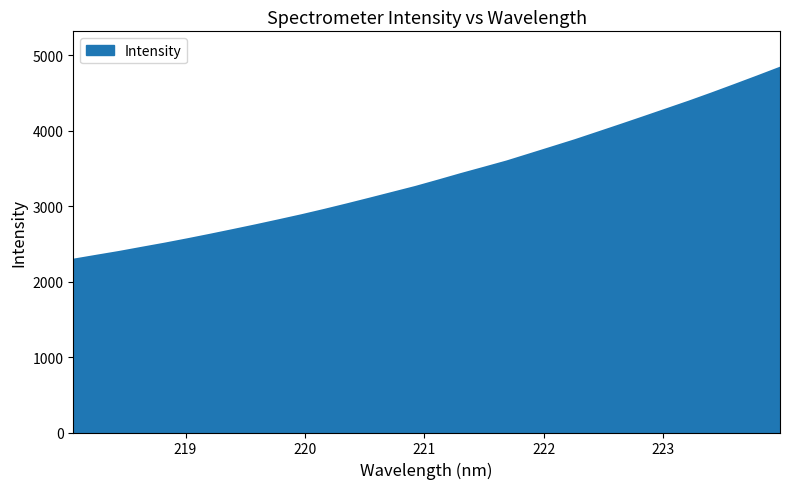

What is the maximum value shown in the chart?

4832.8